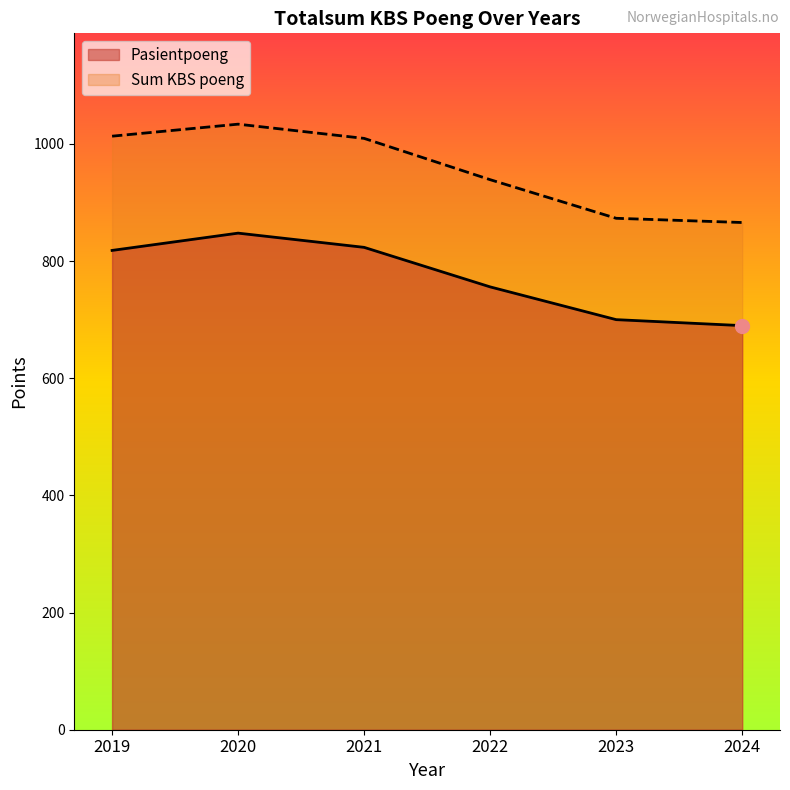

True or false: Pasientpoeng and Sum KBS poeng cross at least once.

False